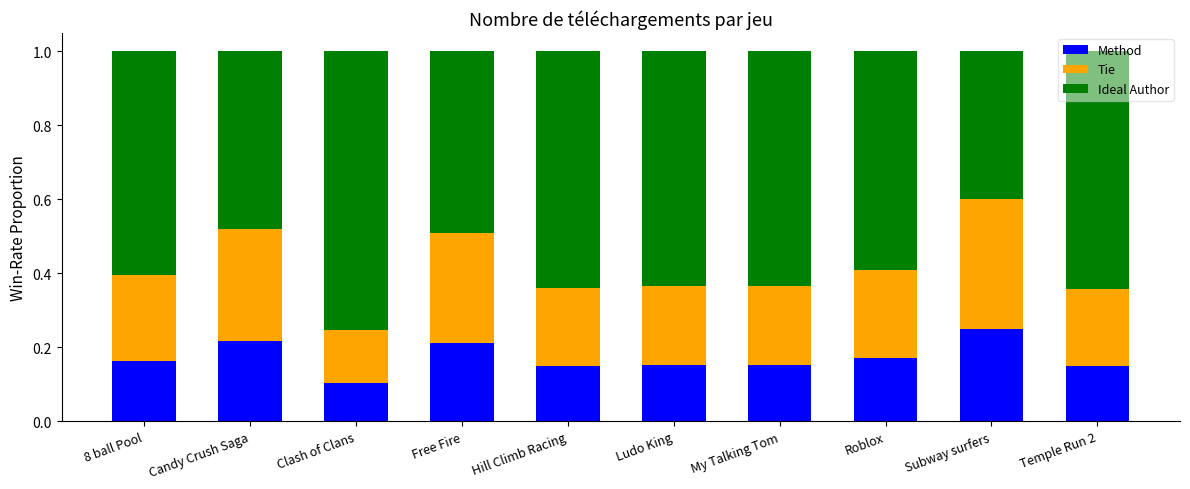

Which category has the highest value in the Method series?

Subway surfers